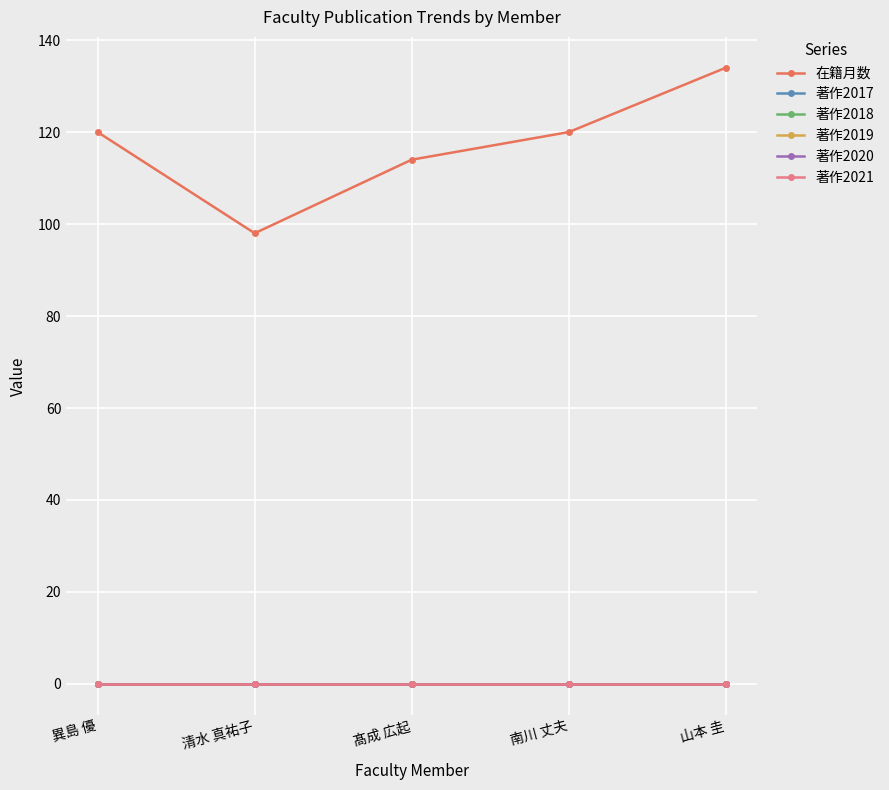

Where is 著作2017 nearest to the value 0?

異島 優